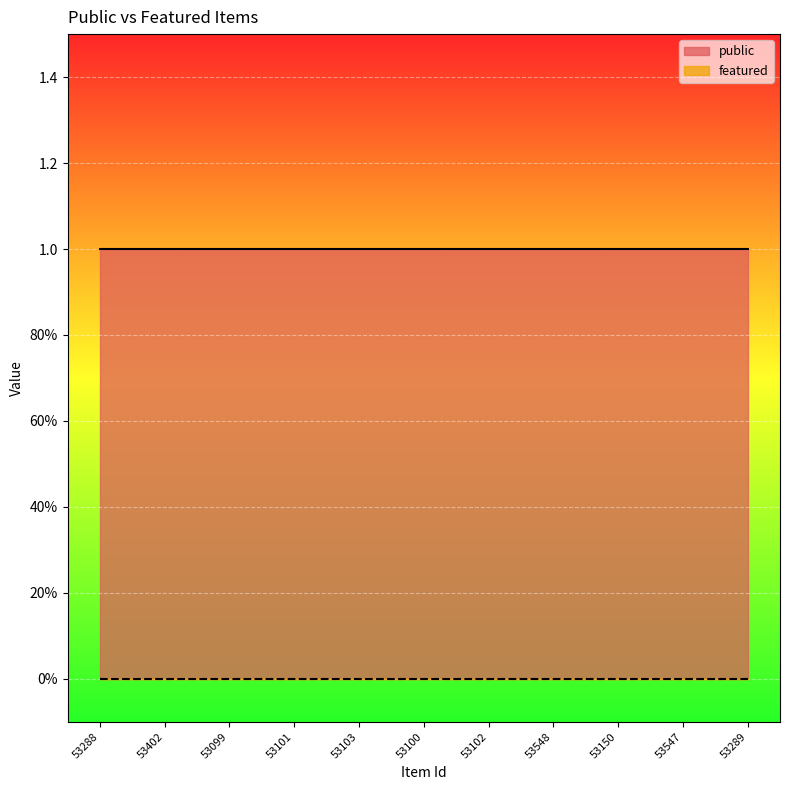

What position from the right is 53289?

1